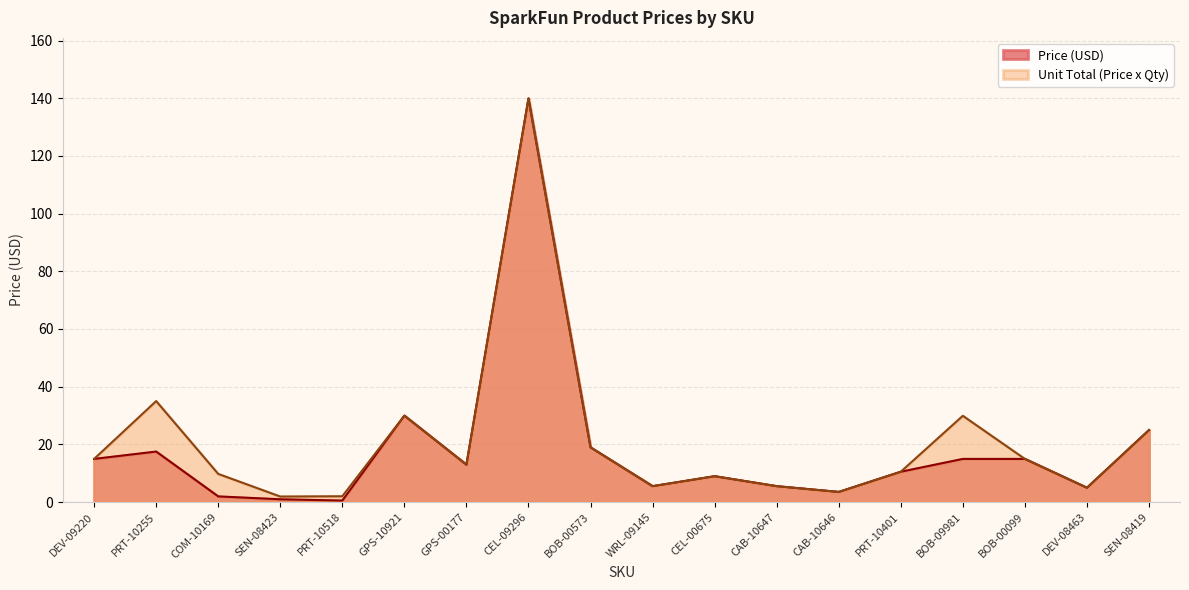

How many lines are shown in the chart?

2